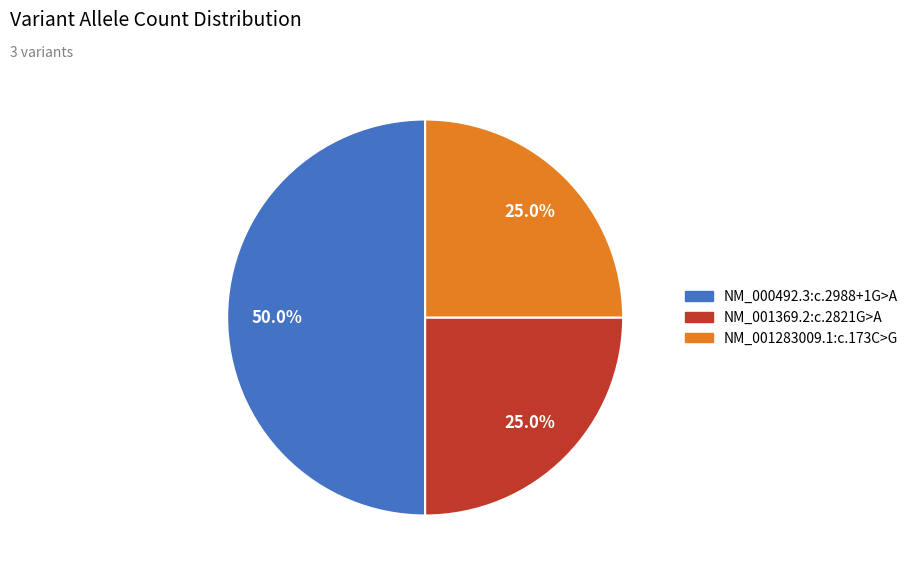

What percentage is the NM_001369.2:c.2821G>A slice, to the nearest percent?

25%